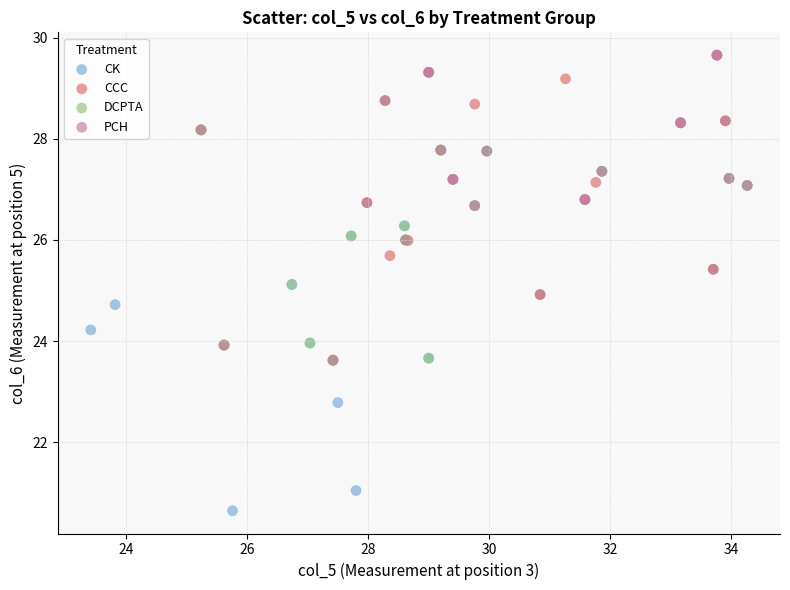

Which series has the largest Y range (max minus min)?

CK